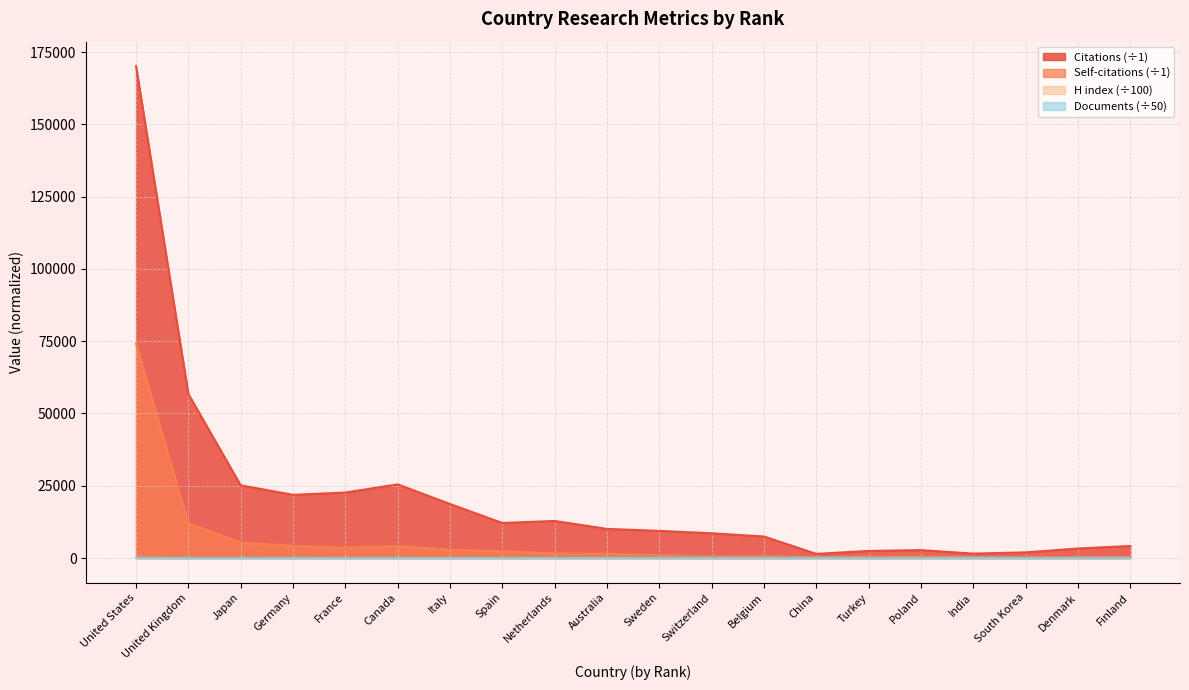

What is the sum of all Citations values?

418690.0